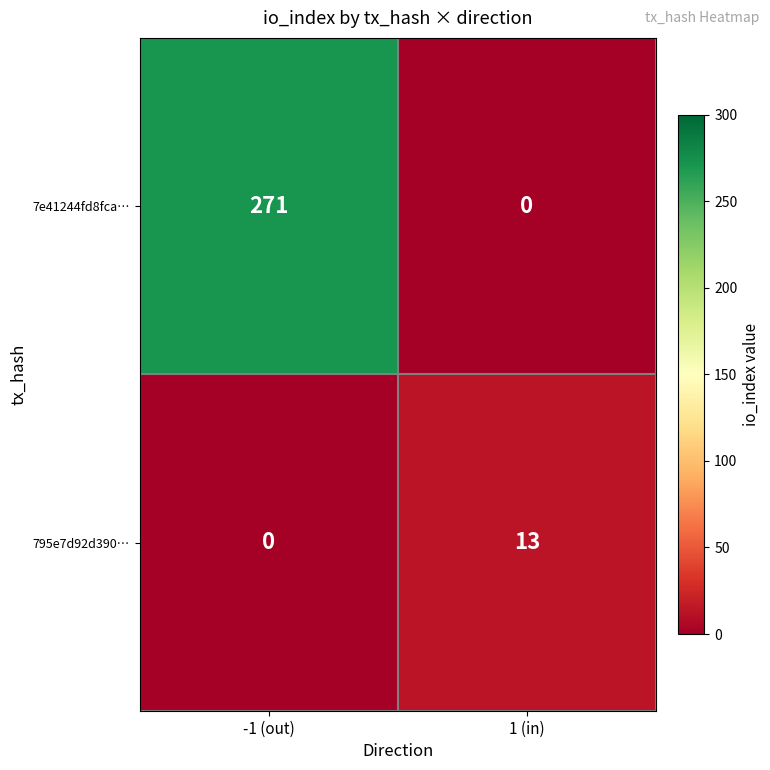

What is the greatest value displayed?

271